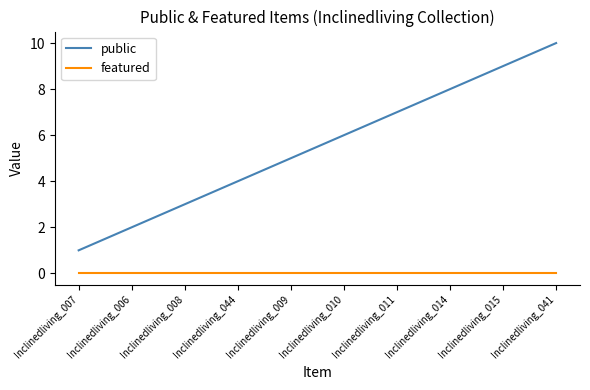

What position from the left is Inclinedliving_015?

9